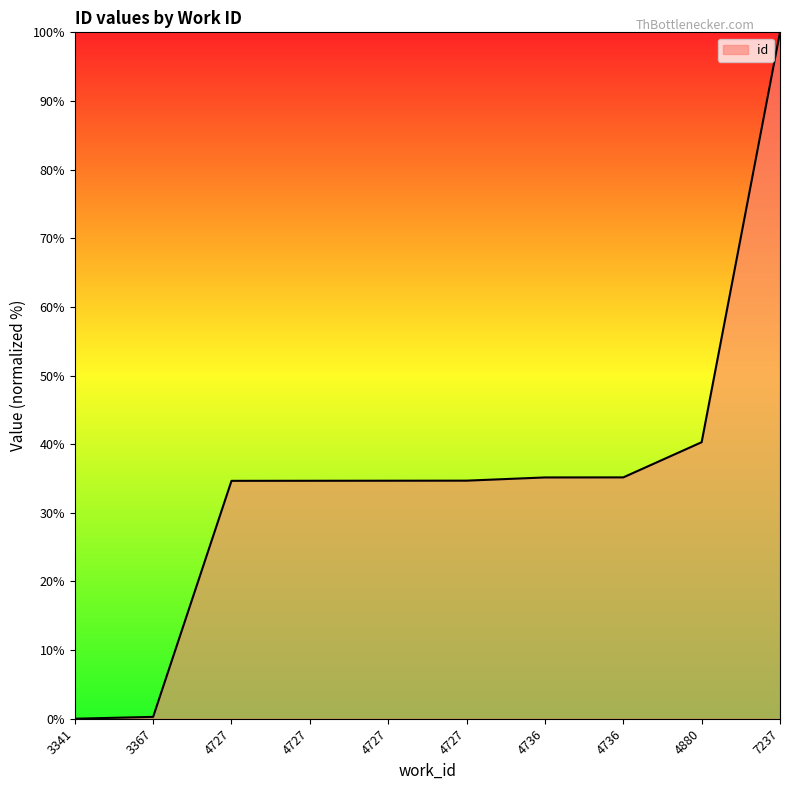

Rank the categories by value from lowest to highest.

3341, 3367, 4727, 4727, 4727, 4727, 4736, 4736, 4880, 7237